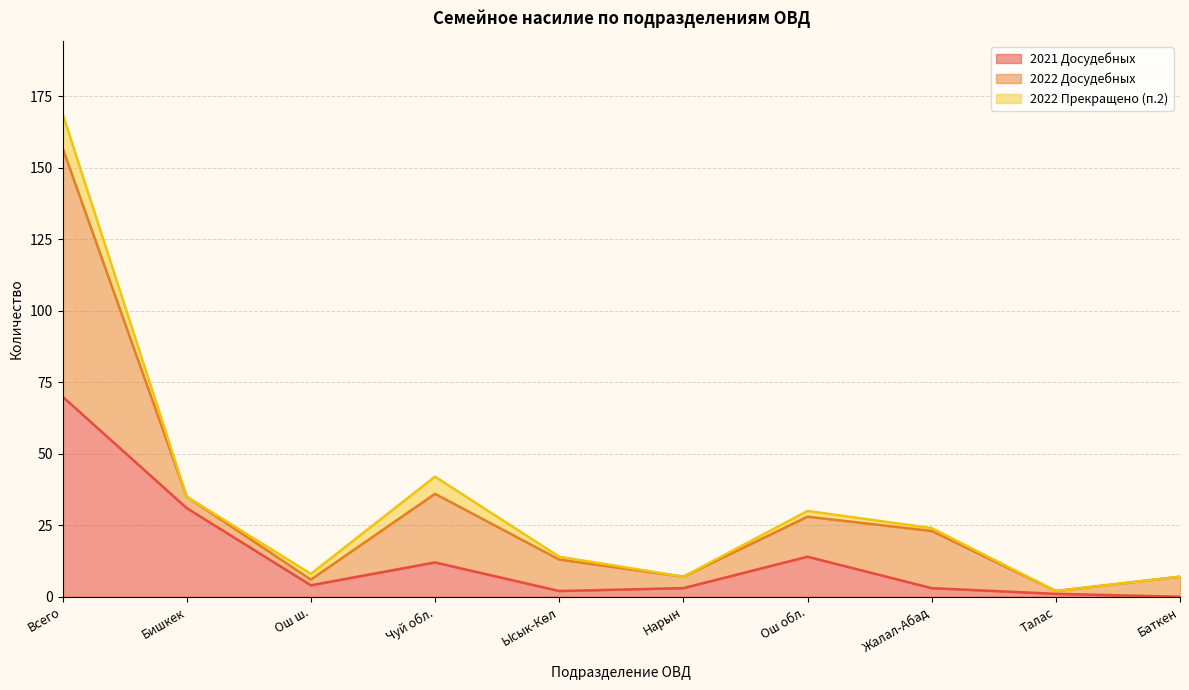

At which label does 2021 Досудебных reach its peak?

Всего